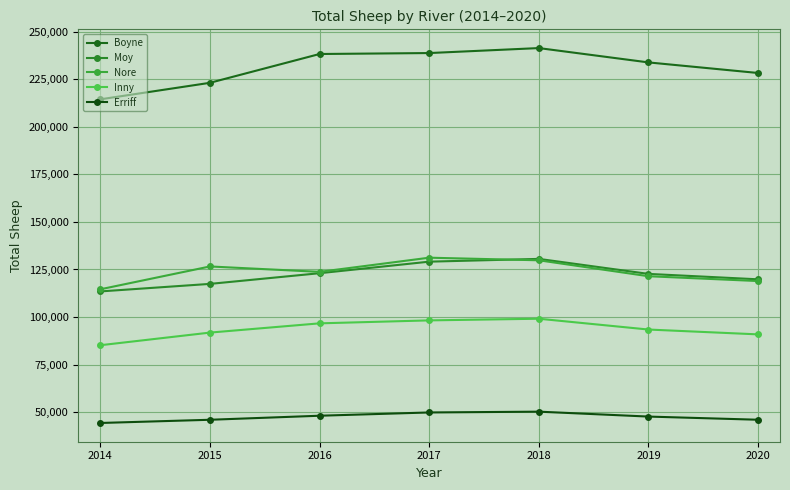

What is the value of the Moy point at the 5th from the left?

130574